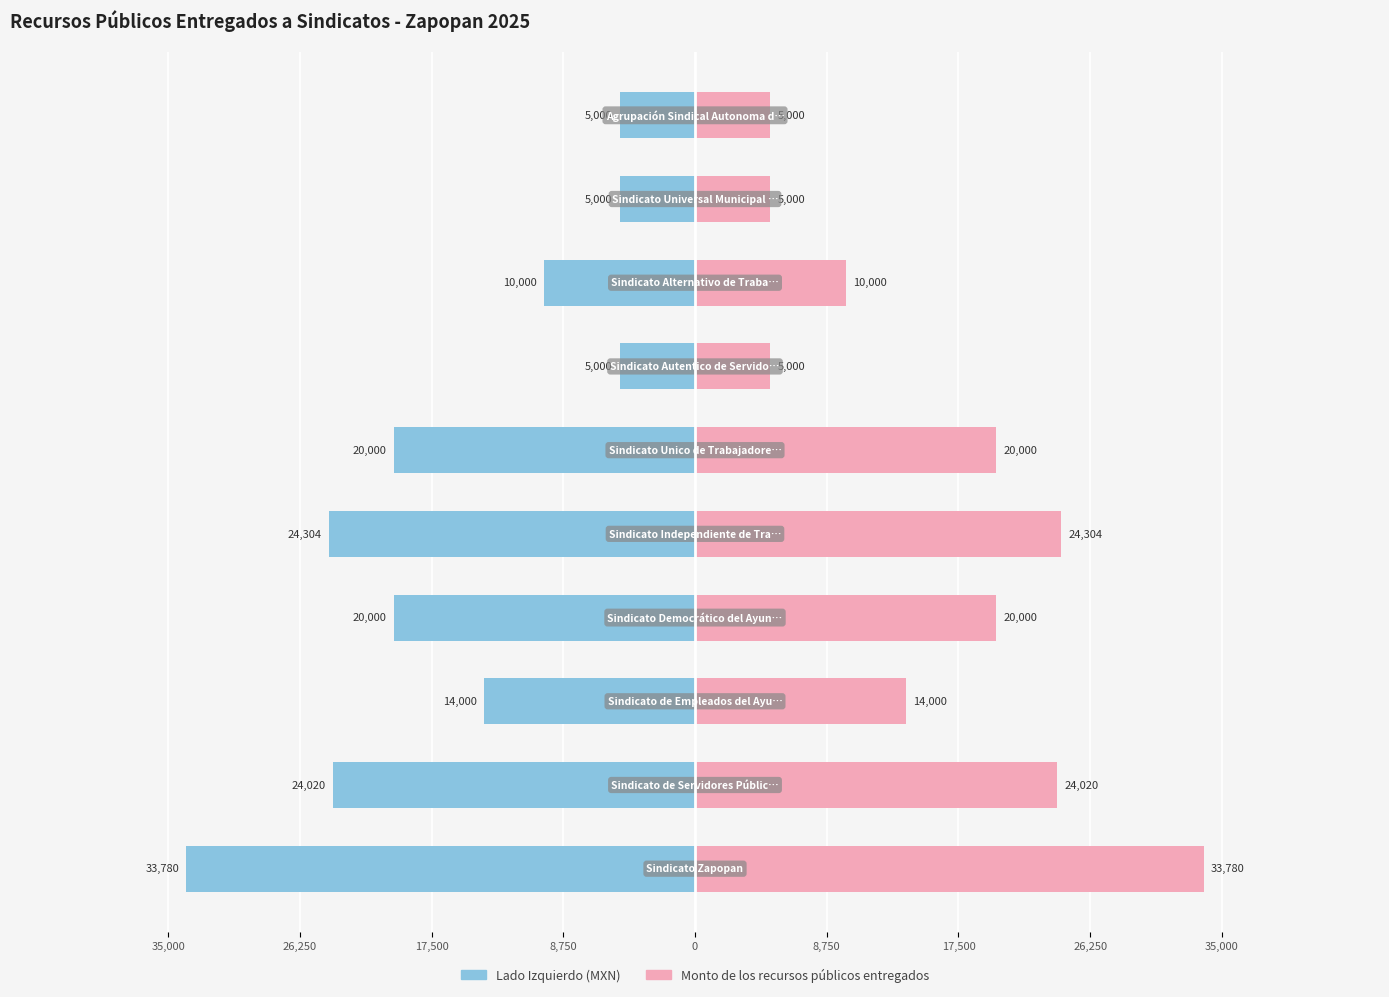

List the series in order of their overall mean, lowest first.

Monto (izquierda), Monto de los recursos públicos entregados